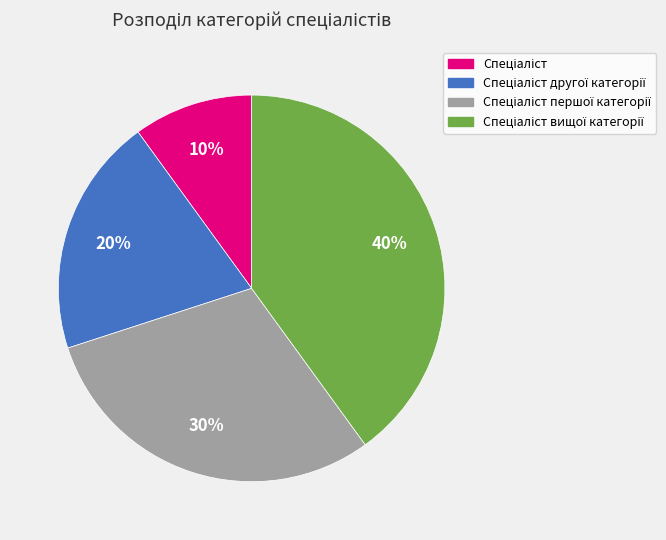

To the nearest percent, what is the difference between the largest and smallest slice percentages?

30%